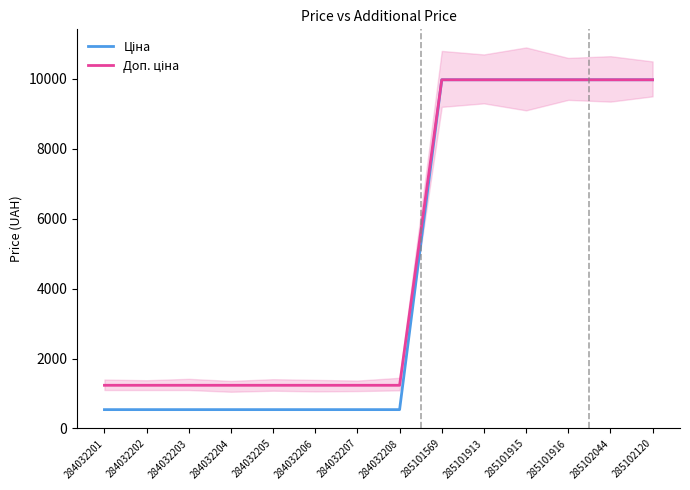

At 284032207, list the series in order from smallest to largest.

Ціна, Доп. ціна